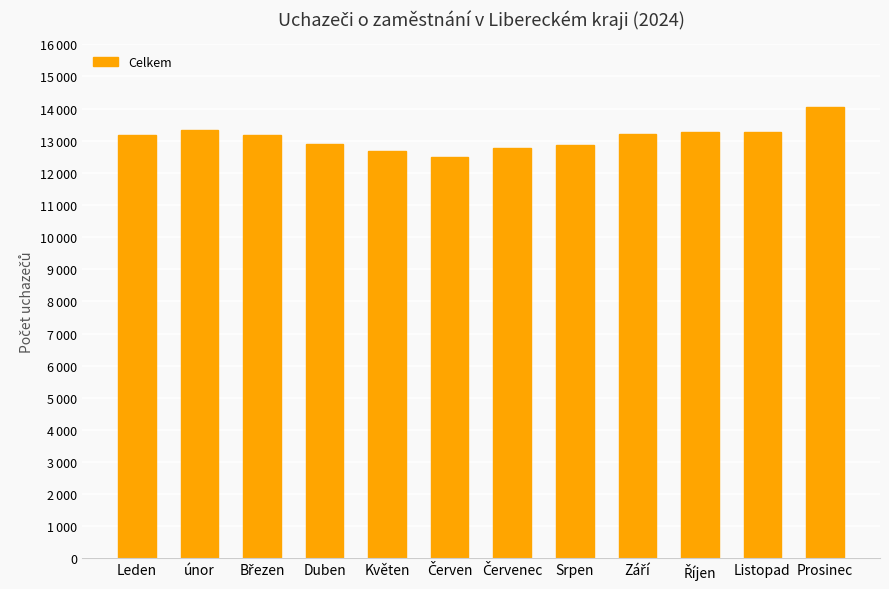

List the labels in order of value, largest first.

Prosinec, únor, Listopad, Říjen, Září, Leden, Březen, Duben, Srpen, Červenec, Květen, Červen